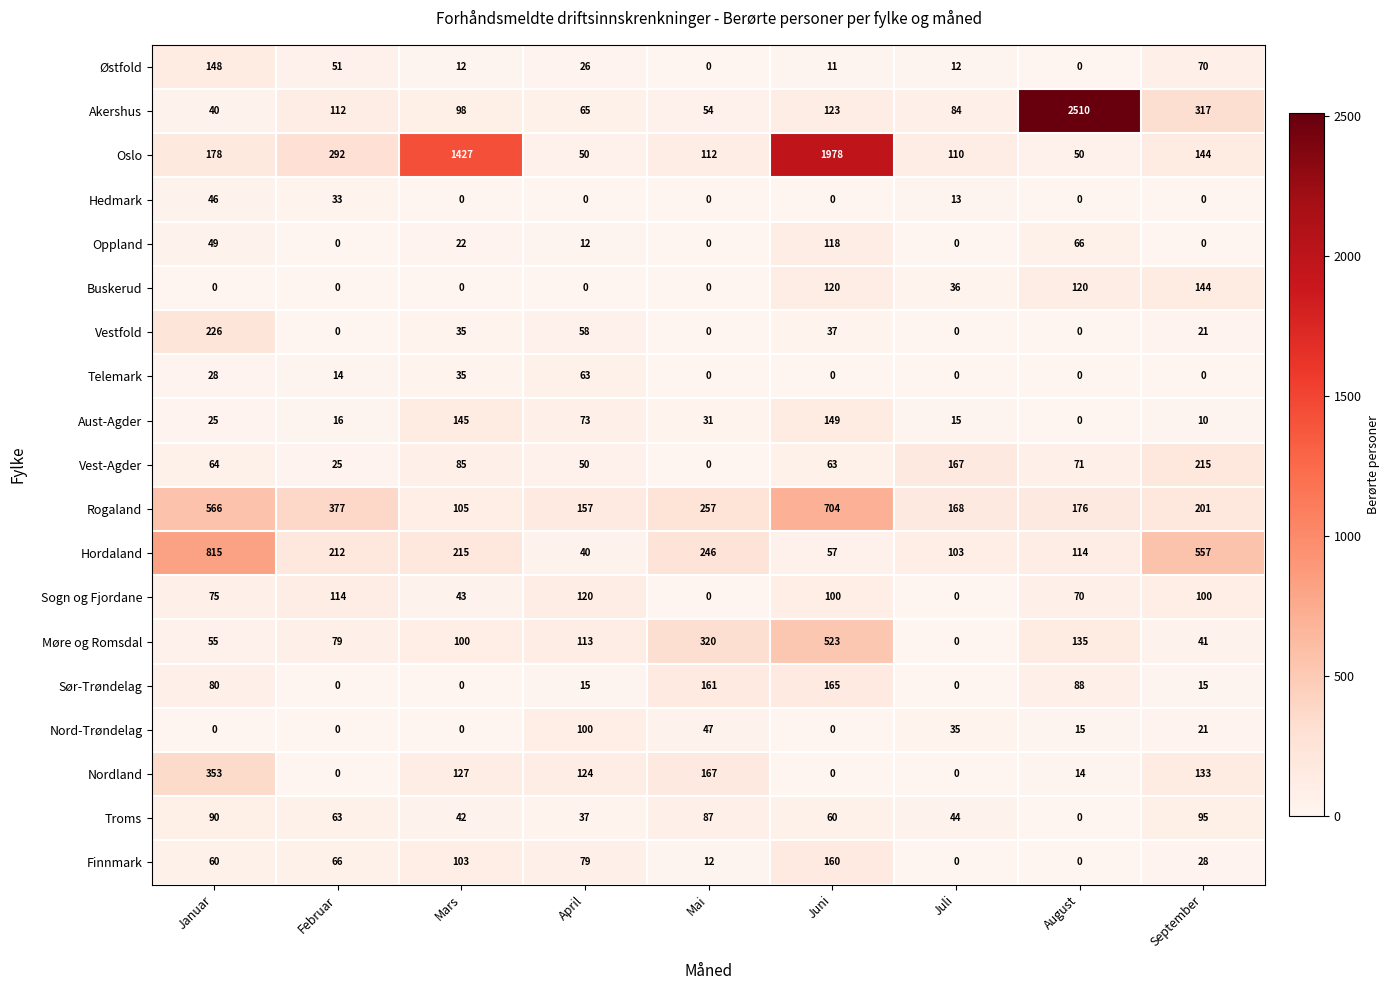

Between Februar and Mars, which series saw the biggest shift?

Oslo